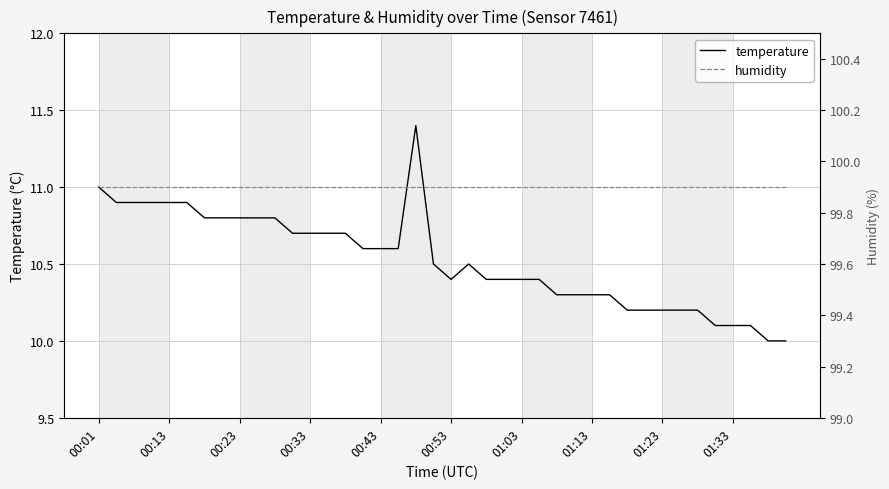

What is the highest value of the humidity series?

99.9